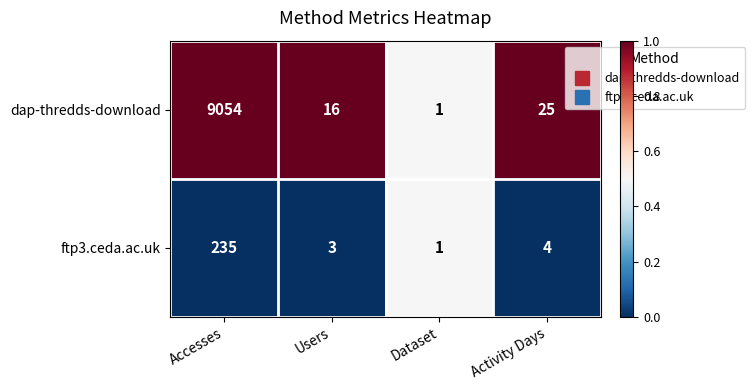

At Accesses, list the series in order from largest to smallest.

dap-thredds-download, ftp3.ceda.ac.uk